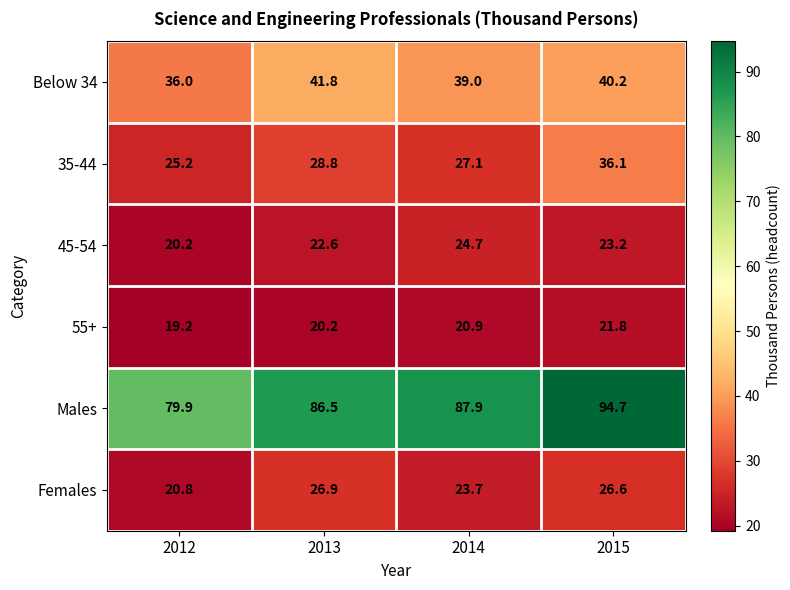

Which series has the largest total across all categories?

Males